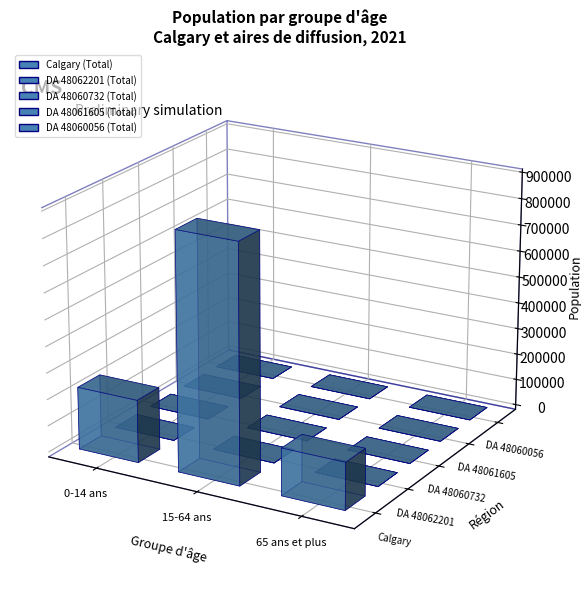

Reading left to right, extract all data points from this chart.

Calgary (Total): 0-14 ans=235855	15-64 ans=893525	65 ans et plus=177405
DA 48062201 (Total): 0-14 ans=145	15-64 ans=700	65 ans et plus=155
DA 48060732 (Total): 0-14 ans=70	15-64 ans=260	65 ans et plus=85
DA 48061605 (Total): 0-14 ans=140	15-64 ans=665	65 ans et plus=145
DA 48060056 (Total): 0-14 ans=55	15-64 ans=335	65 ans et plus=70